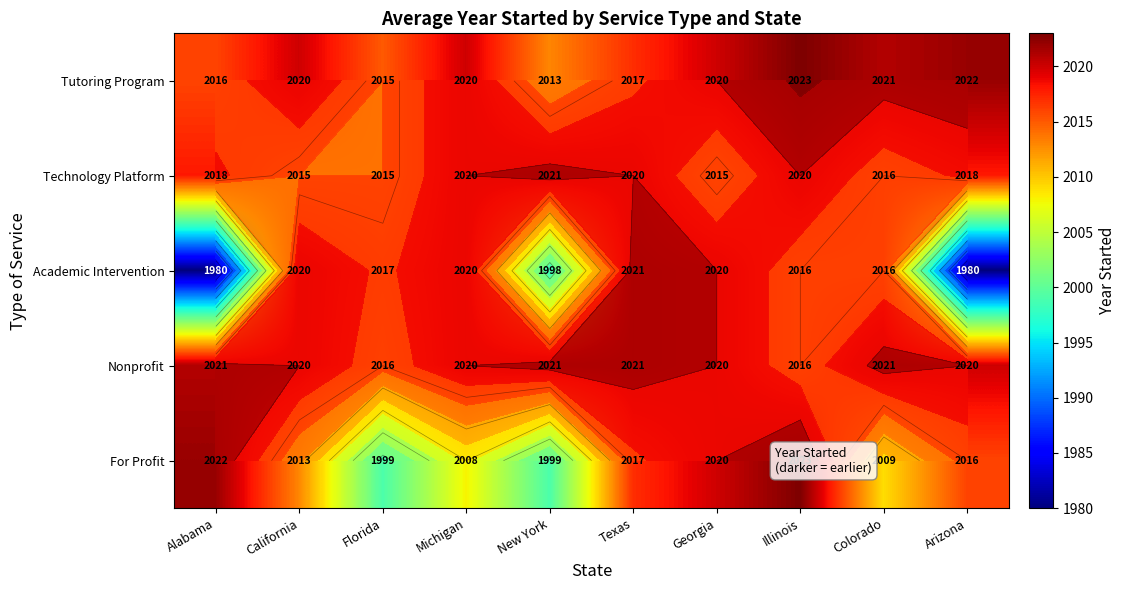

At which category is the sum across all series the highest?

Illinois